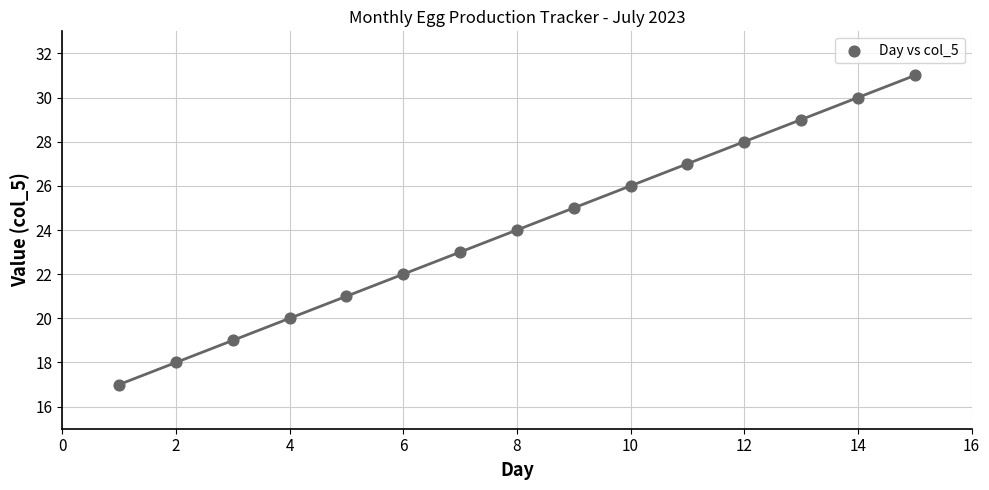

What is the range of X values (max minus min)?

14